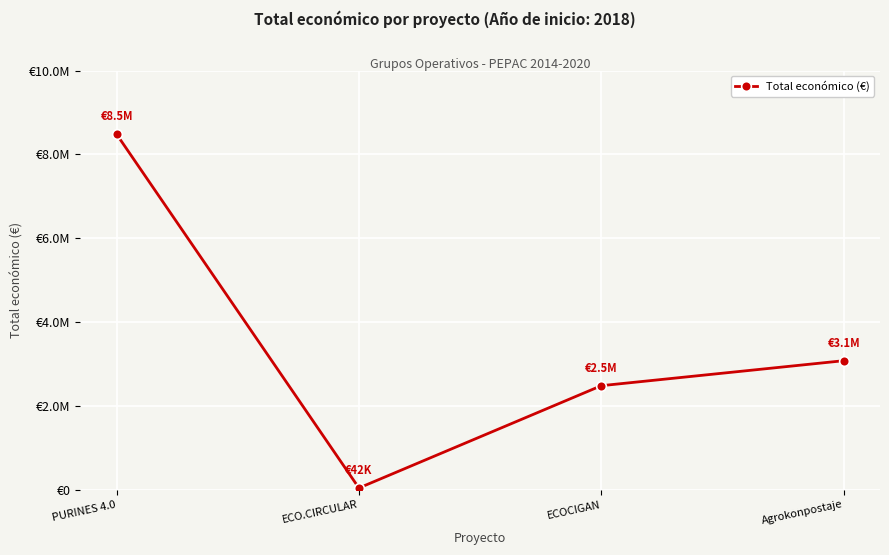

True or false: the data has more than 0 interior local peaks.

False